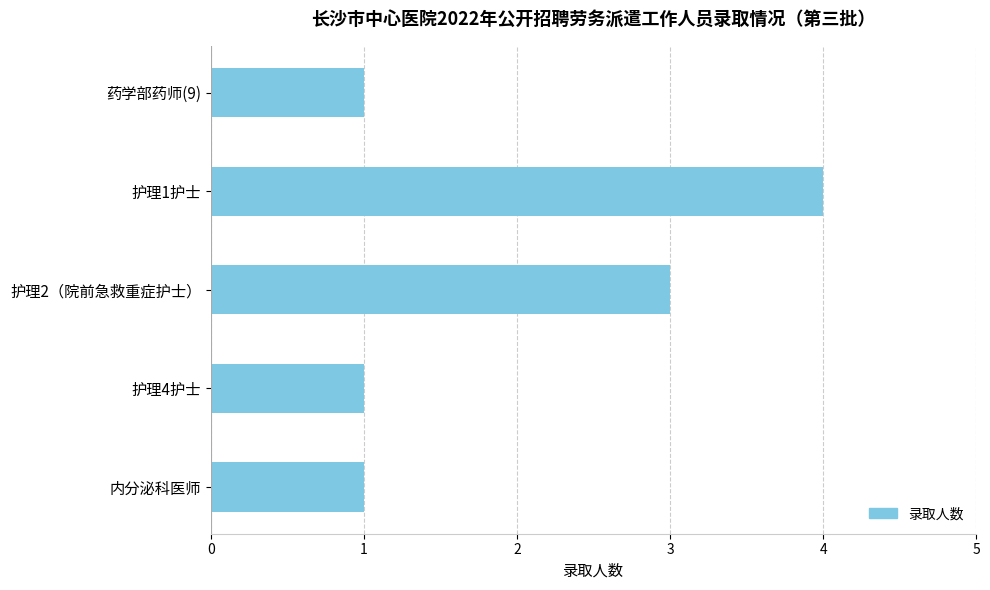

Reading top to bottom, what are all the values shown in this chart?

药学部药师(9)=1	护理1护士=4	护理2（院前急救重症护士）=3	护理4护士=1	内分泌科医师=1